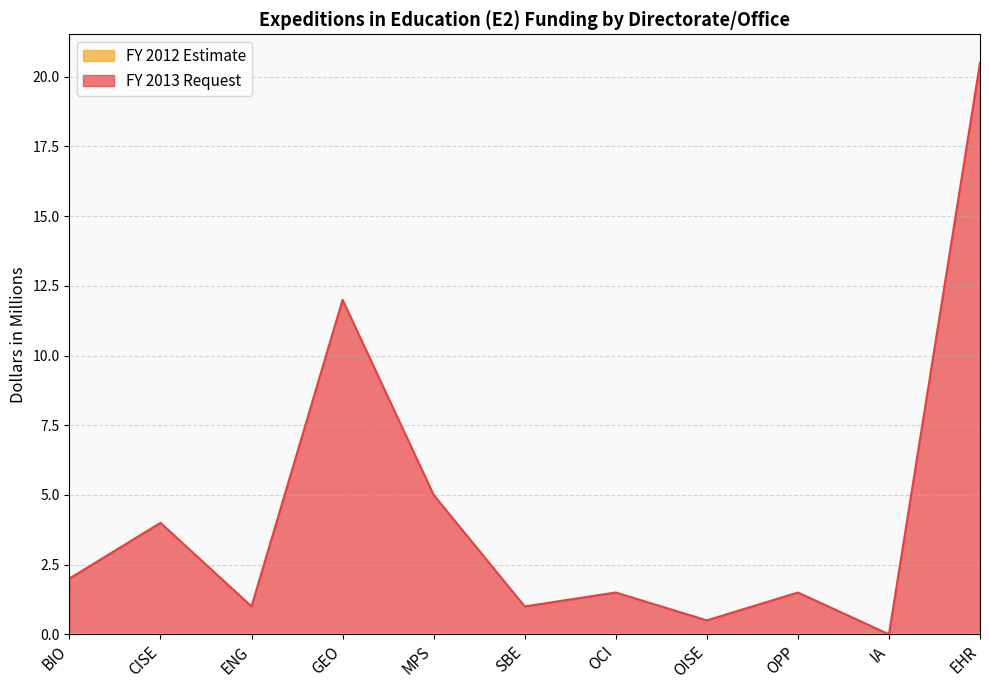

Which label corresponds to the largest value in the chart?

EHR